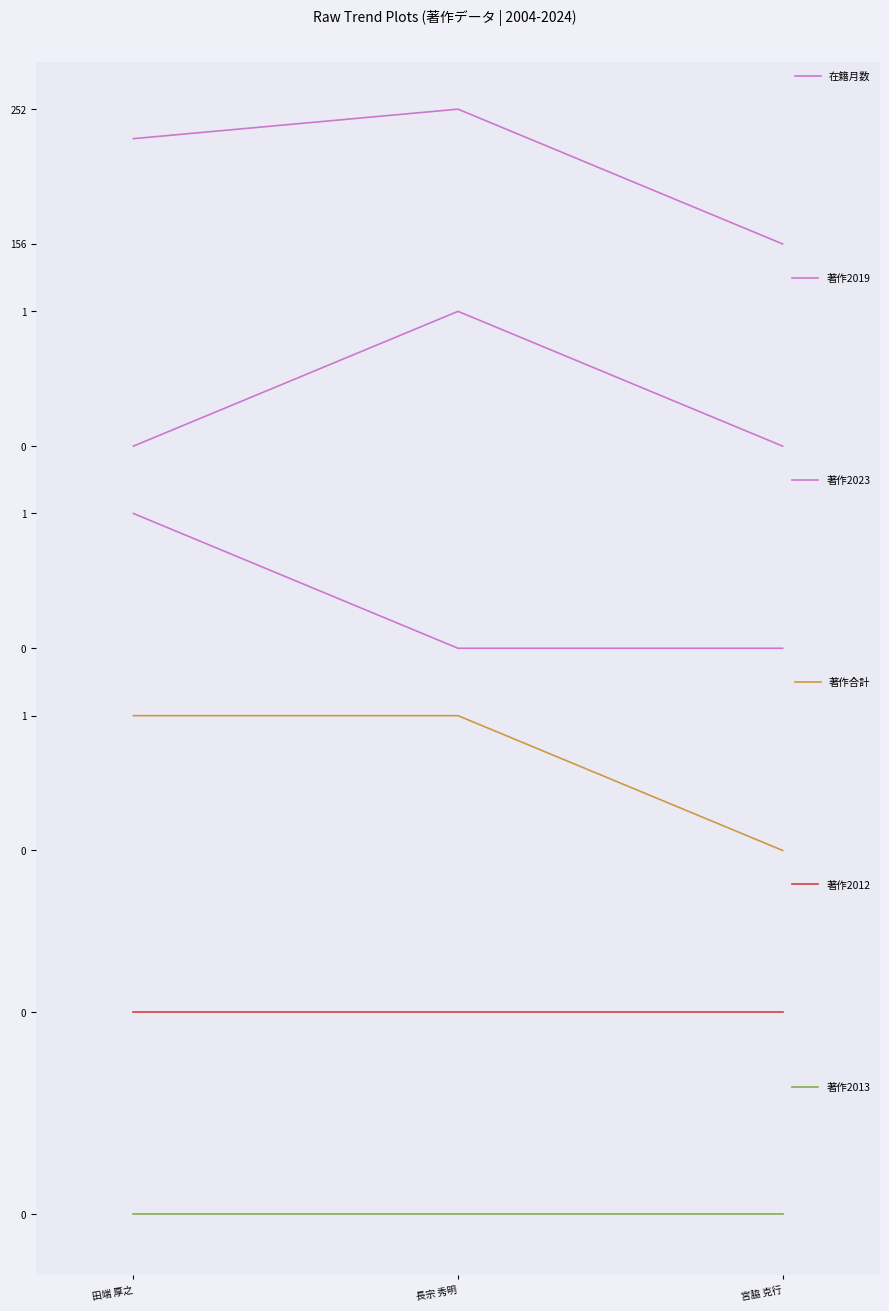

Reading right to left, extract all data points from this chart.

在籍月数: 156	252	231
著作2019: 0	1	0
著作2023: 0	0	1
著作合計: 0	1	1
著作2012: 0	0	0
著作2013: 0	0	0